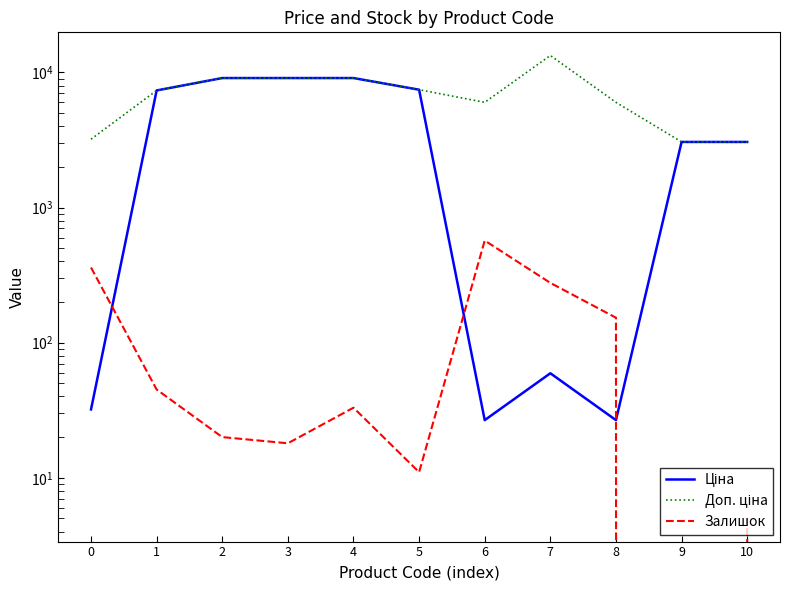

What is the total value across all series at 1?

14765.4